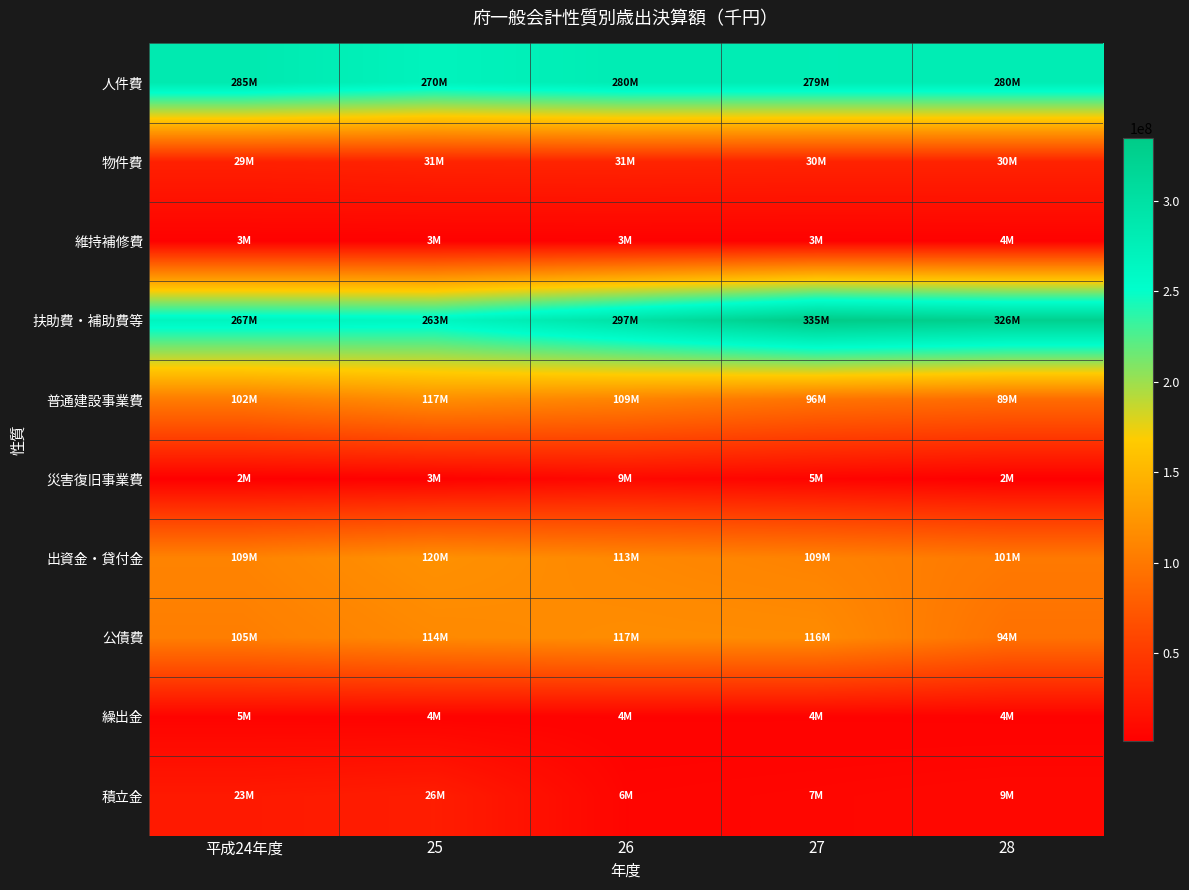

What is the total value across all series at 平成24年度?

930639982